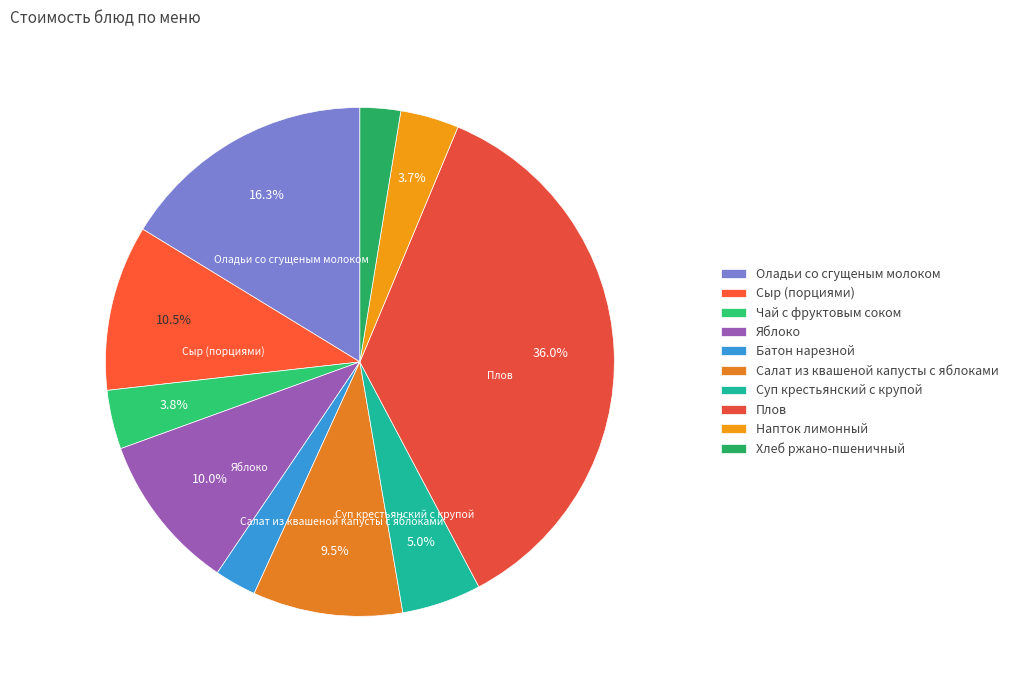

How much of the chart is everything except Оладьи со сгущеным молоком?

83.7%